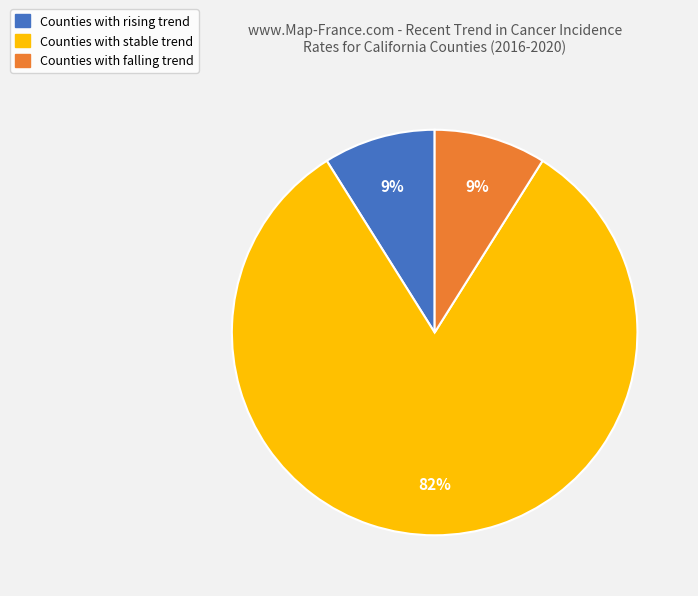

To the nearest percent, what is the average slice percentage?

33%